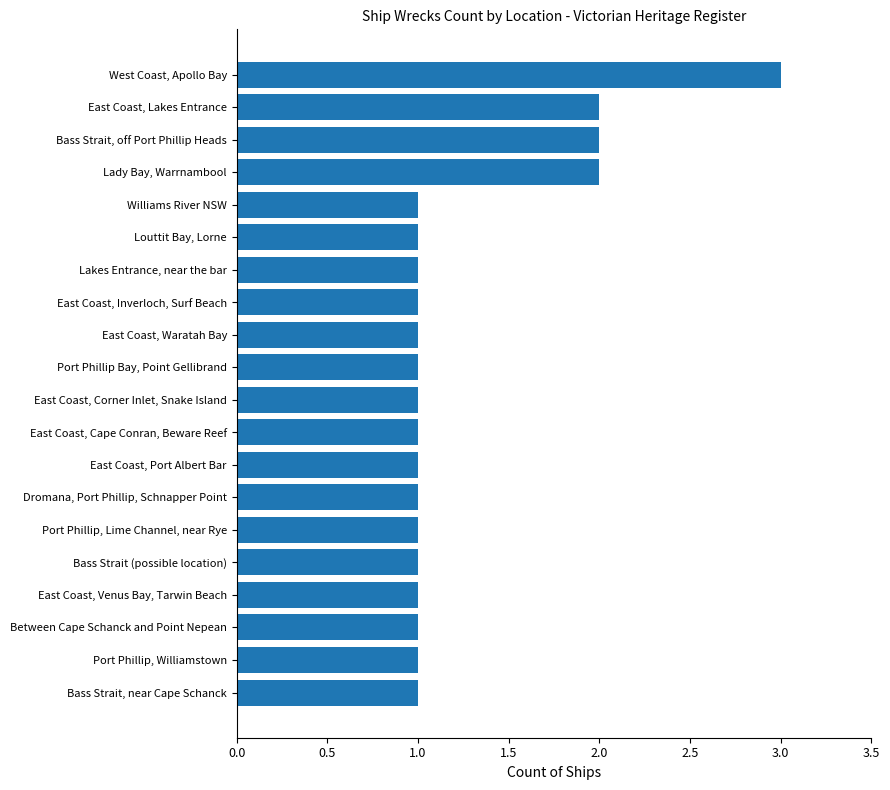

Does the chart contain any negative values?

No